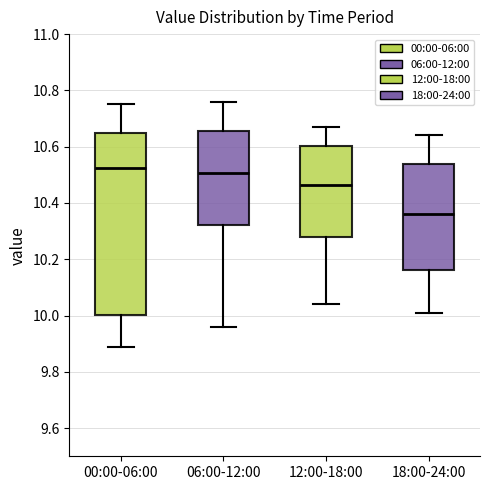

Which box is the tallest, from its lower edge to its upper edge?

00:00-06:00